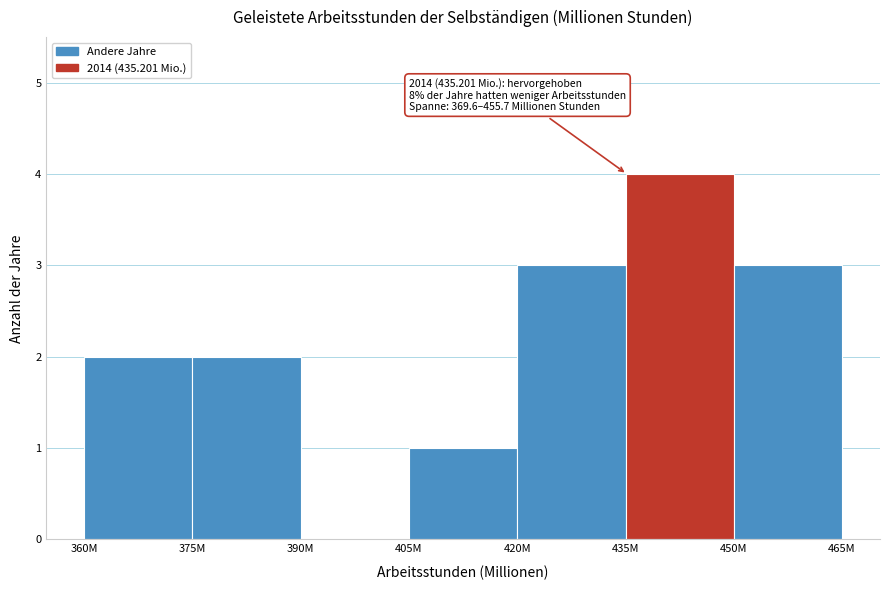

Reading left to right, extract all data points from this chart.

360M=2	375M=2	390M=0	405M=1	420M=3	435M=4	450M=3